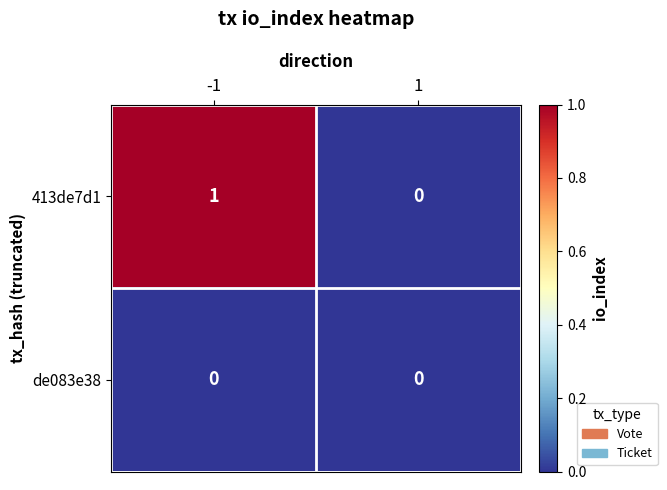

The 413de7d1 series shows 0 at 1. True or false?

True